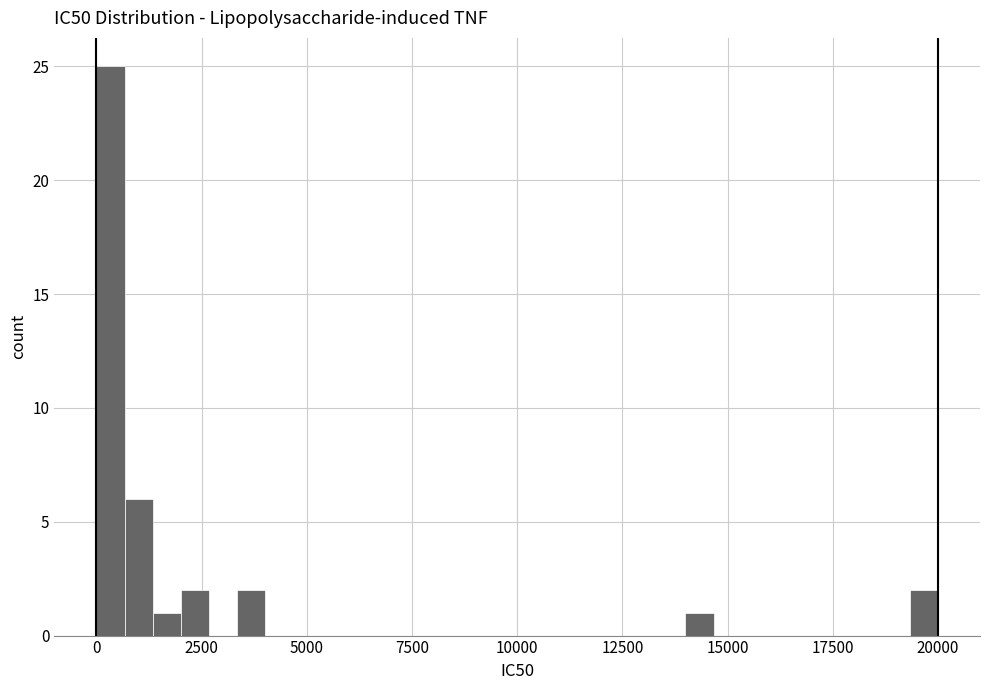

Read against the x-axis, roughly where is the centre of the tallest bar?

500